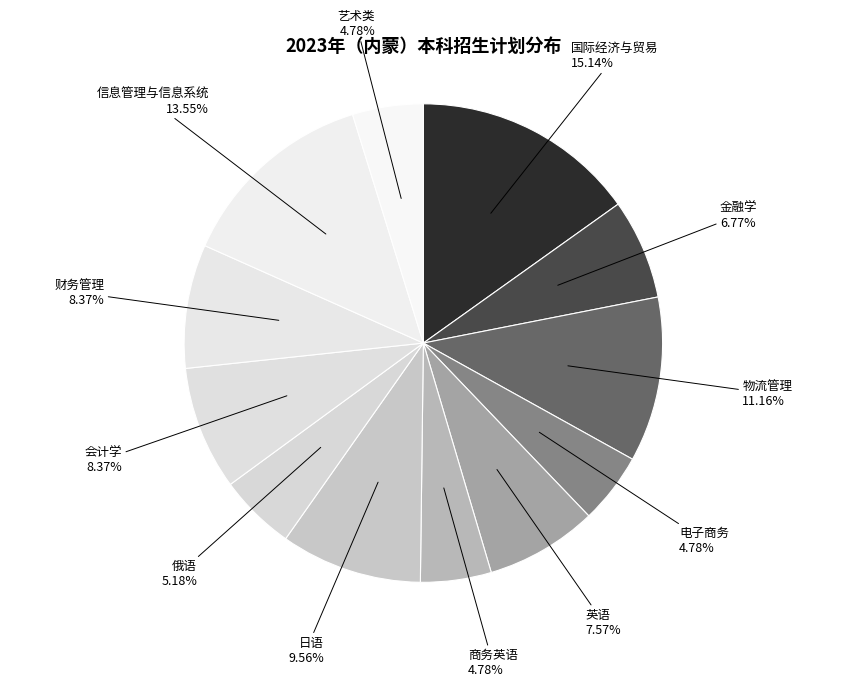

To the nearest percent, what is the difference between the 艺术类 and 会计学 slice percentages?

4%